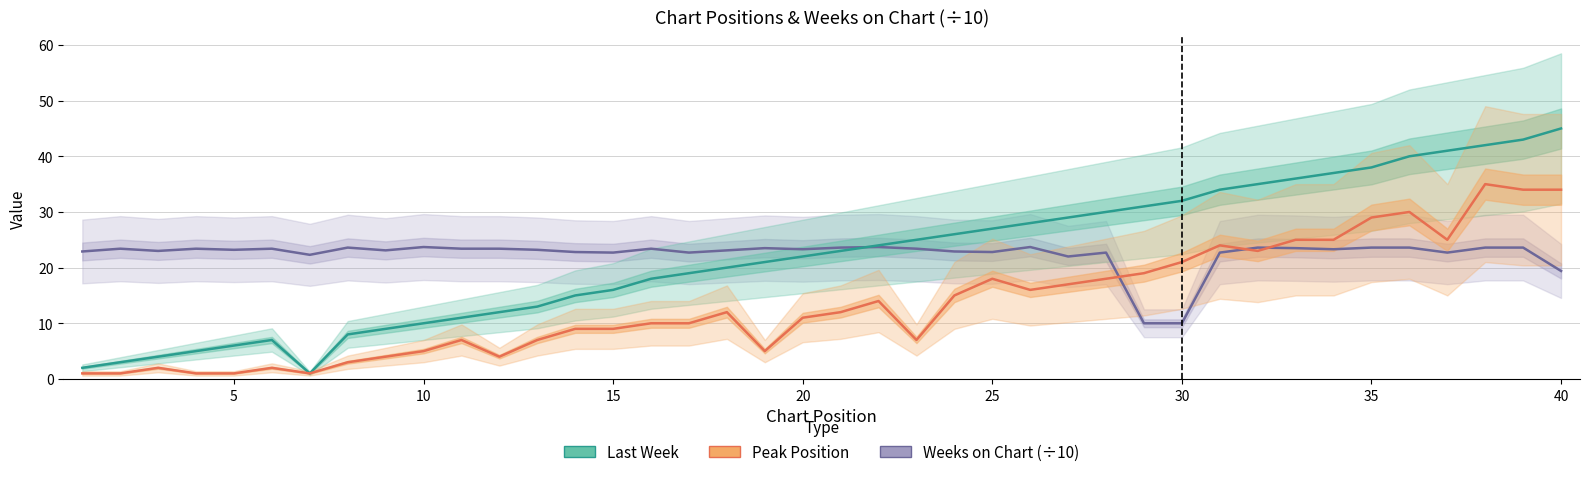

What is the average value of the Weeks on Chart (÷10) series?

22.4